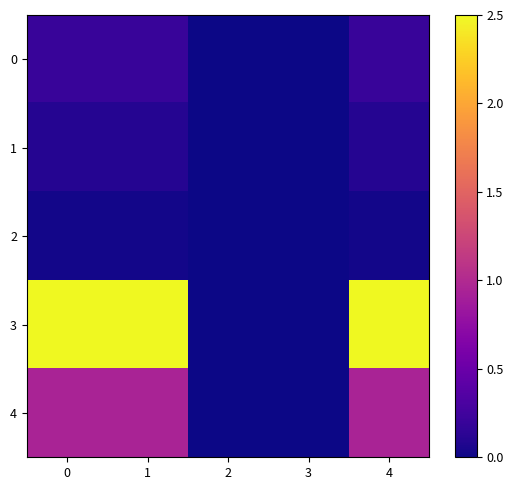

Reading left to right, extract all data points from this chart.

0: 0=0.2	1=0.2	2=0.0	3=0.0	4=0.2
1: 0=0.1	1=0.1	2=0.0	3=0.0	4=0.1
2: 0=0.0	1=0.0	2=0.0	3=0.0	4=0.0
3: 0=2.5	1=2.5	2=0.0	3=0.0	4=2.5
4: 0=0.9	1=0.9	2=0.0	3=0.0	4=0.9